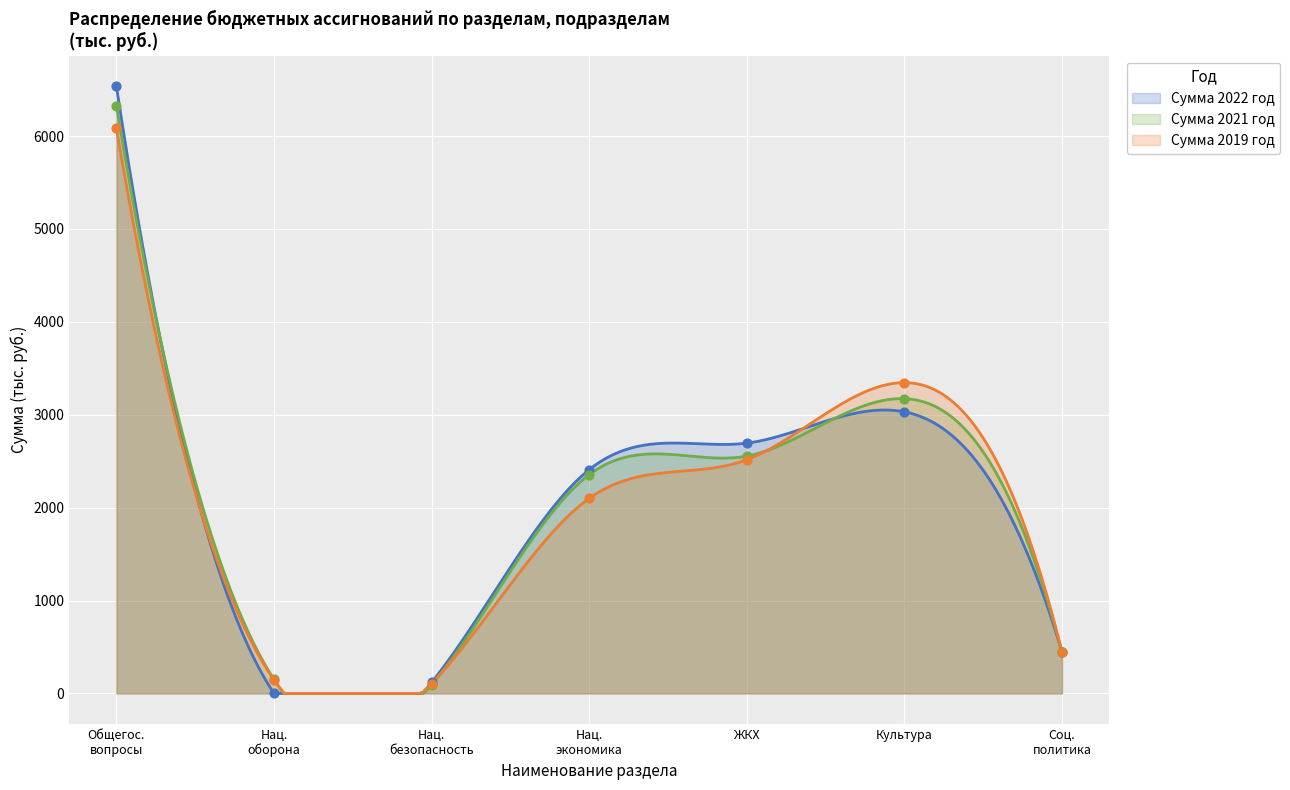

What are all the series names shown in the legend?

Сумма 2019, Сумма 2021, Сумма 2022